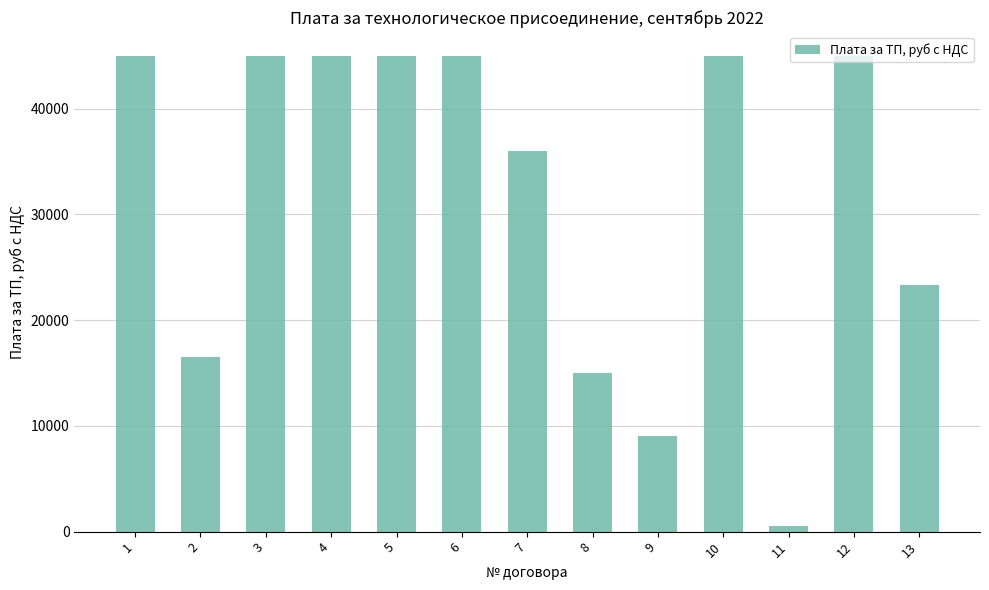

What is the smallest value displayed?

550.0